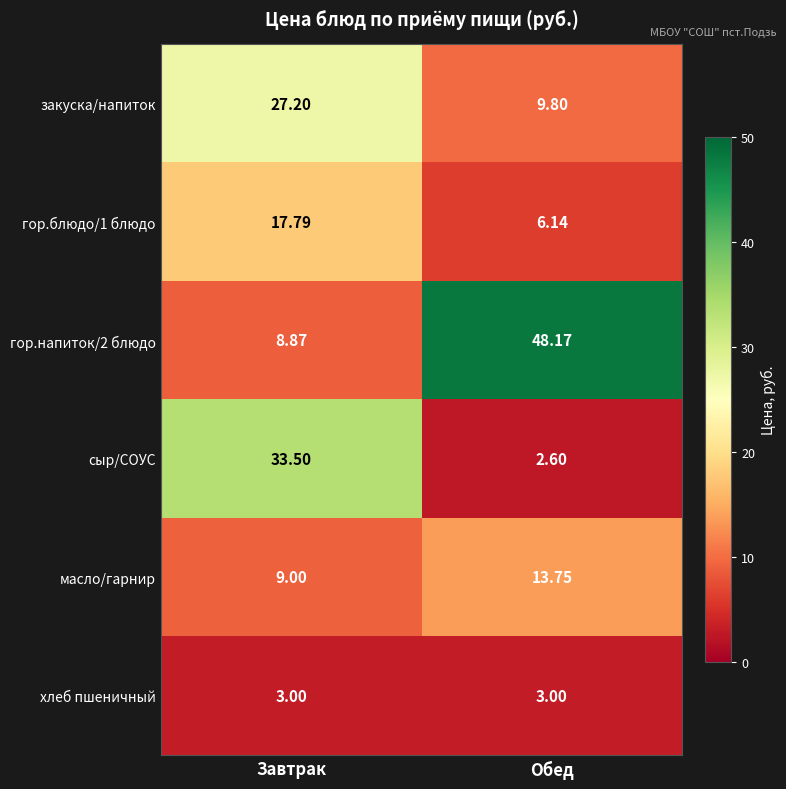

At which category does the chart reach its minimum across all series?

Обед